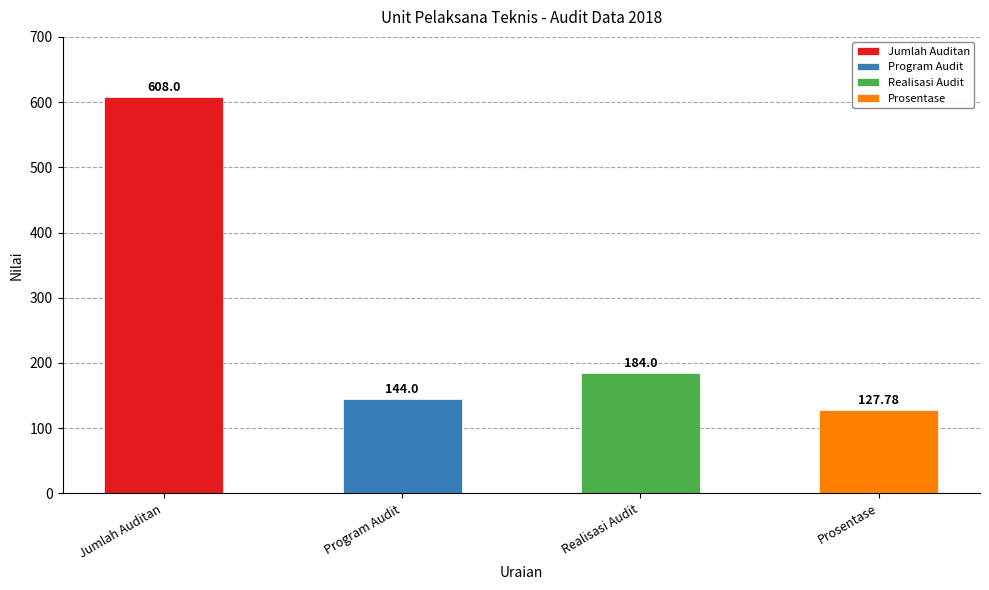

What is the label of the 4th bar from the left?

Prosentase